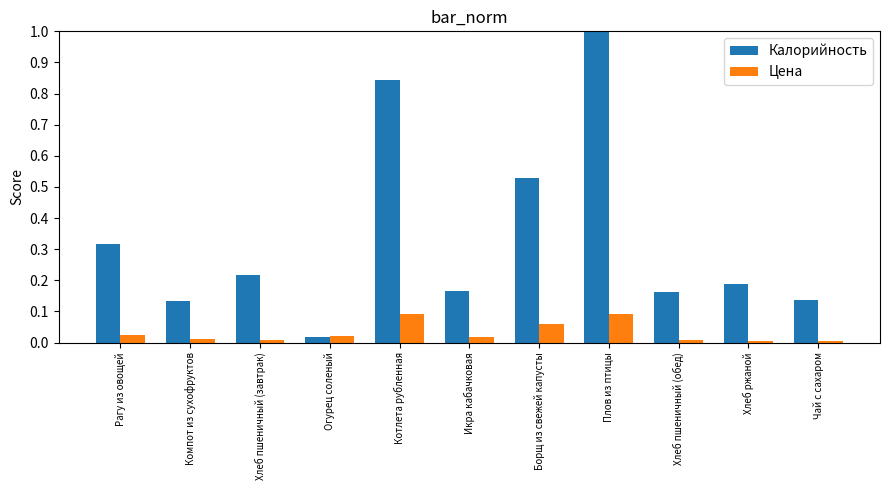

At how many categories does at least one series exceed 0?

11